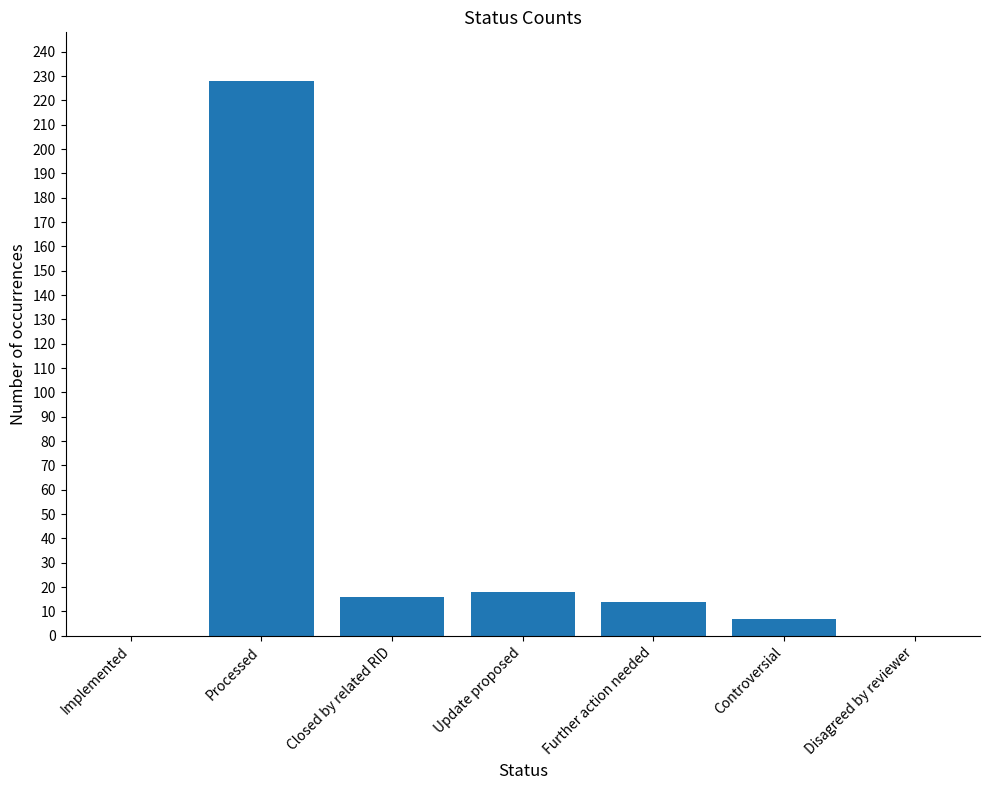

Are the bars grouped side by side (vs. stacked)?

No